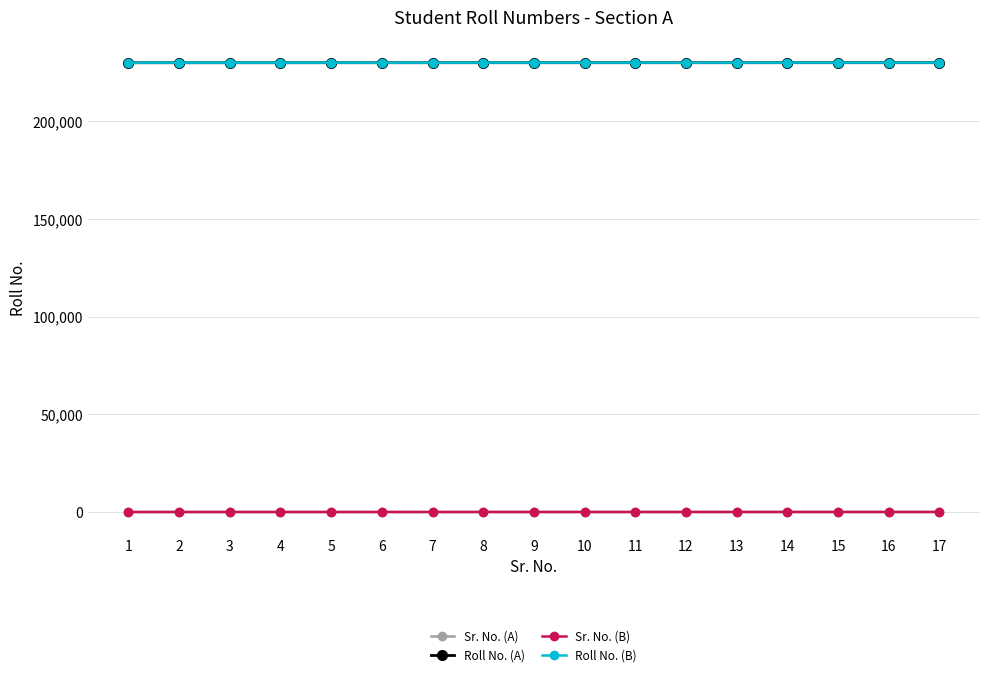

True or false: Roll No. (A) and Sr. No. (A) intersect in this chart.

False